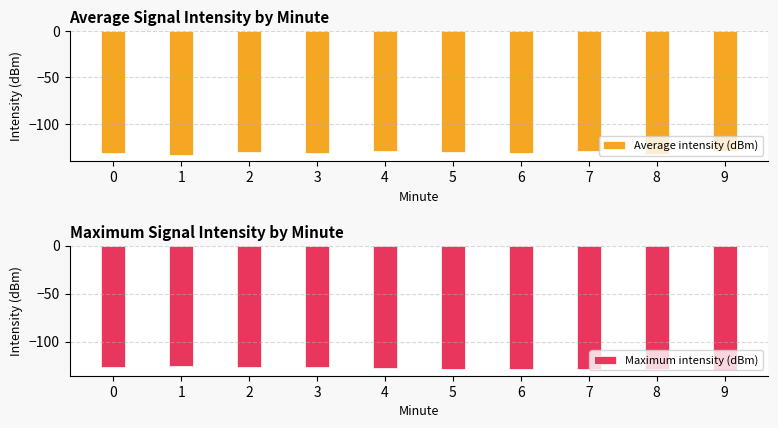

What is the average value of the Average intensity (dBm) series?

-131.0